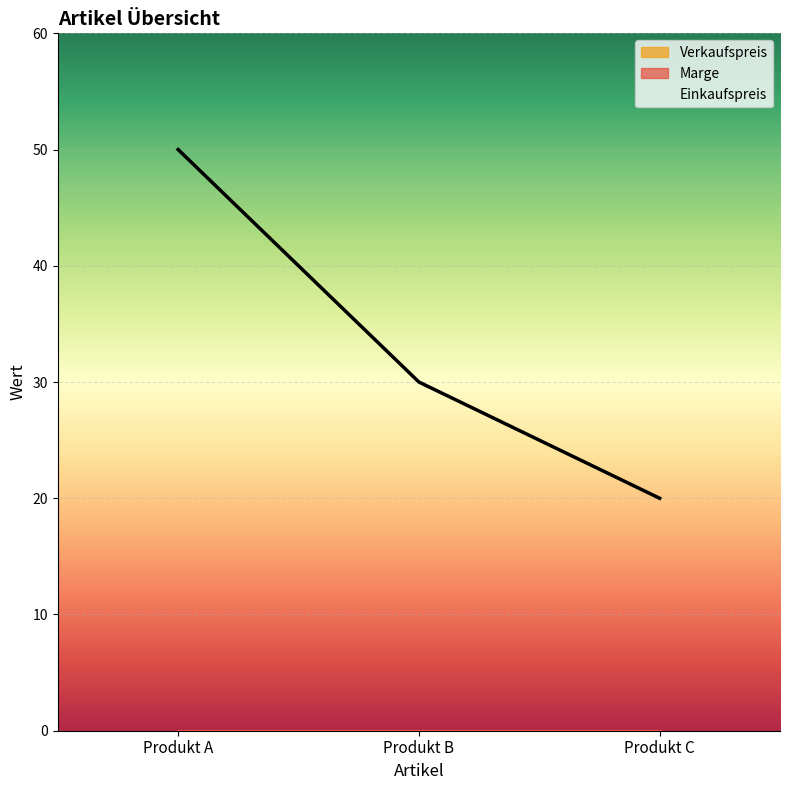

What is the total value across all series at Produkt C?

20